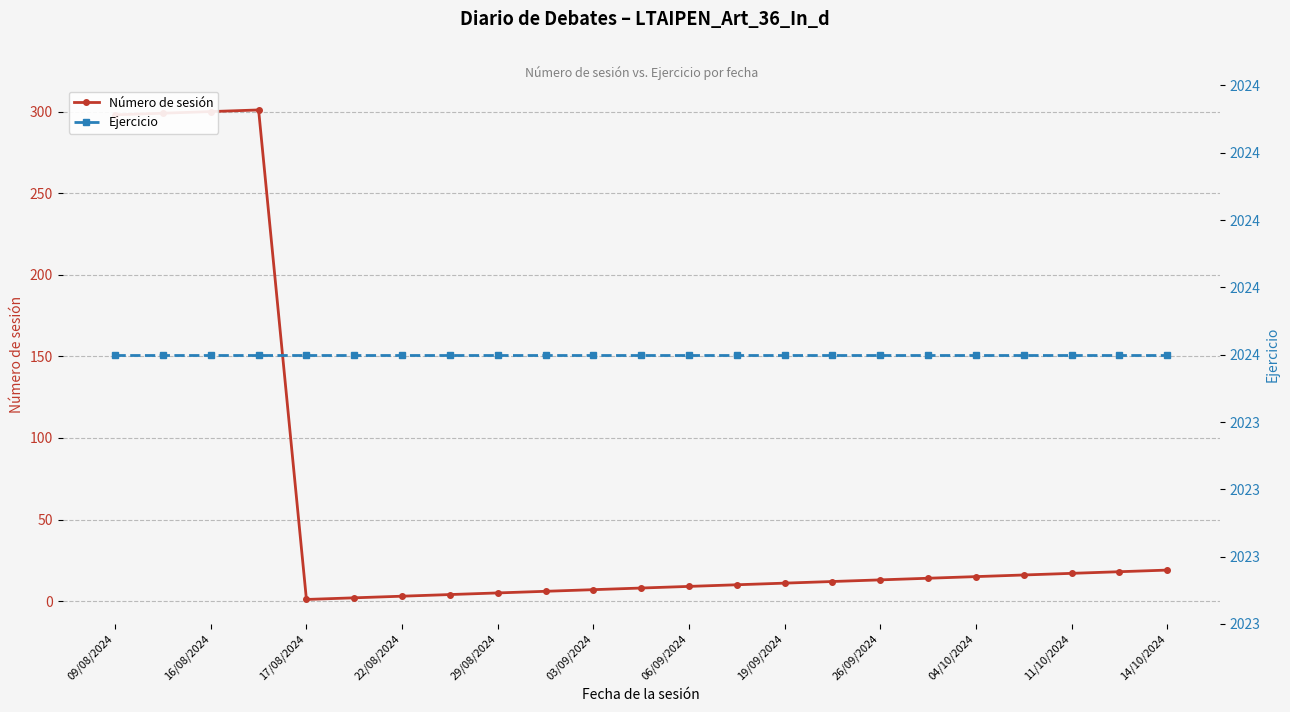

What is the value of the Ejercicio point at the 23rd from the left?

2024